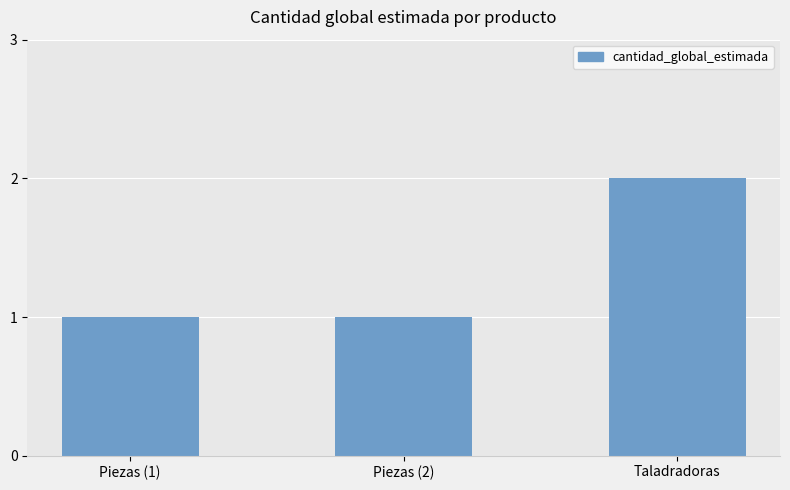

Count the number of data series in this chart.

1